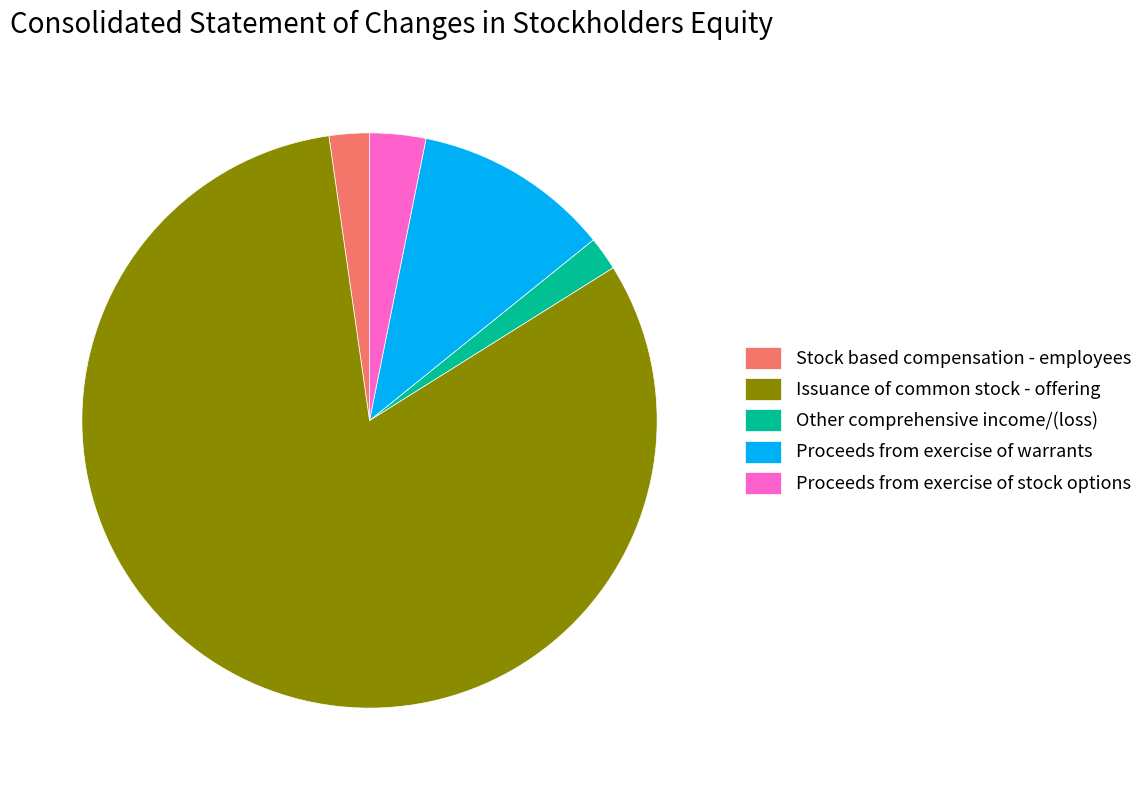

Approximately how many times larger is the value at Proceeds from exercise of stock options compared to Other comprehensive income/(loss)?

1.7